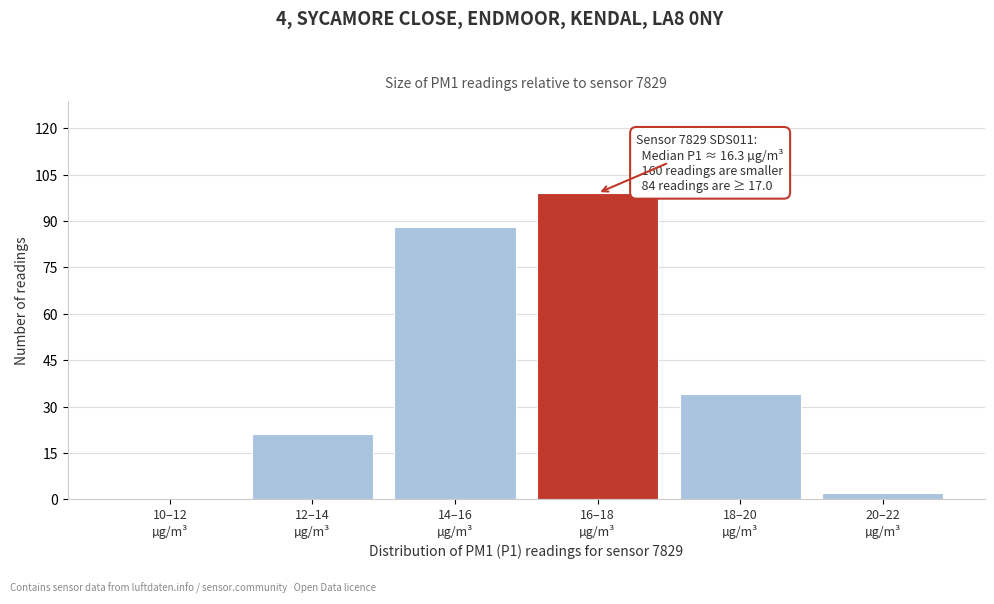

What is the greatest value displayed?

99